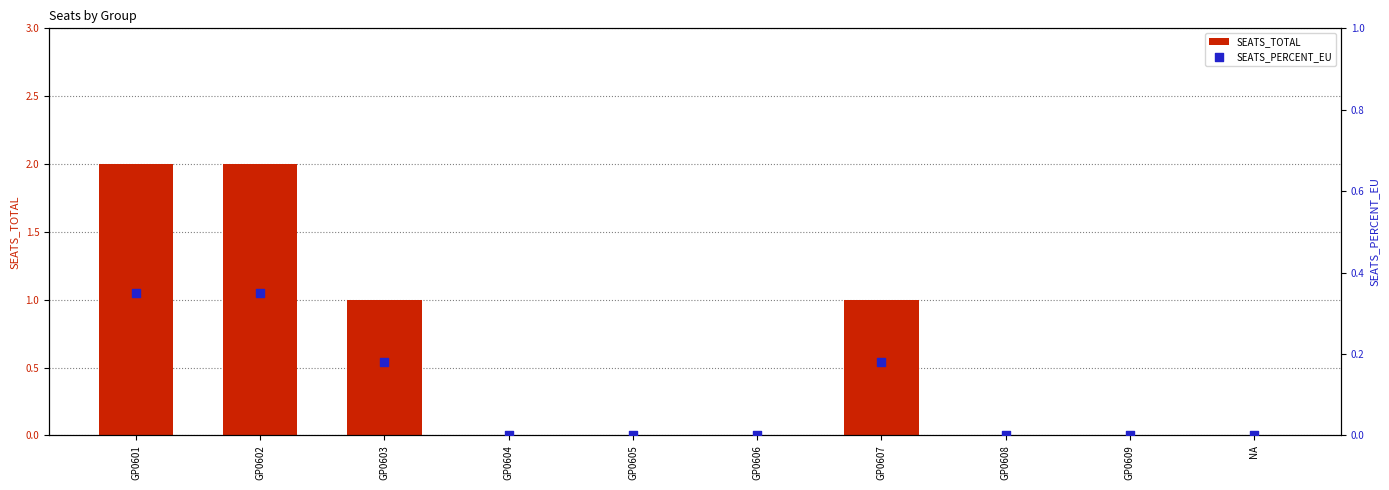

Which series has the largest total across all categories?

SEATS_TOTAL